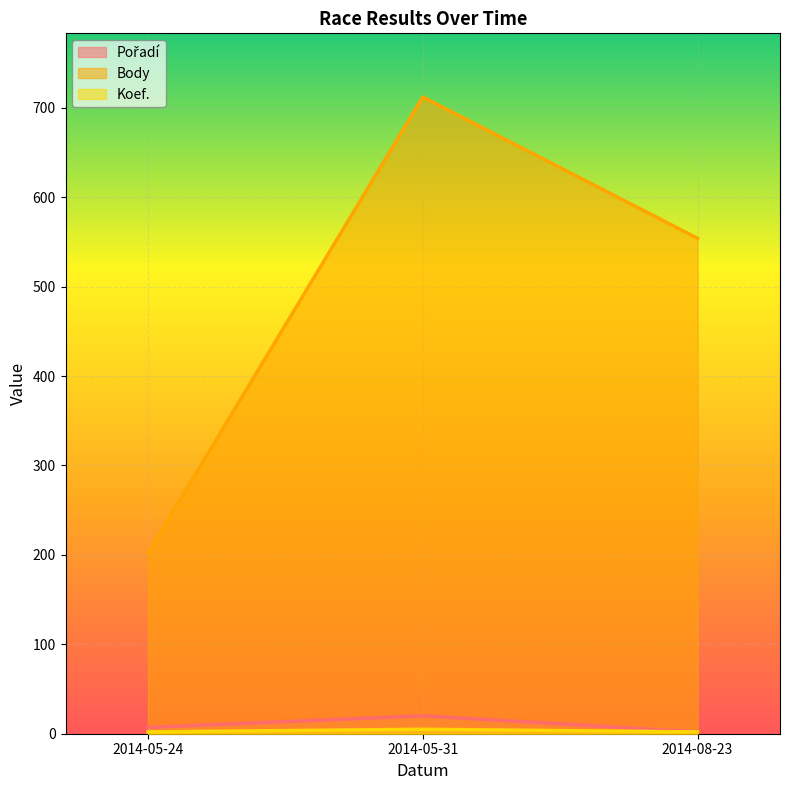

How many values in the Body series are below 554?

1